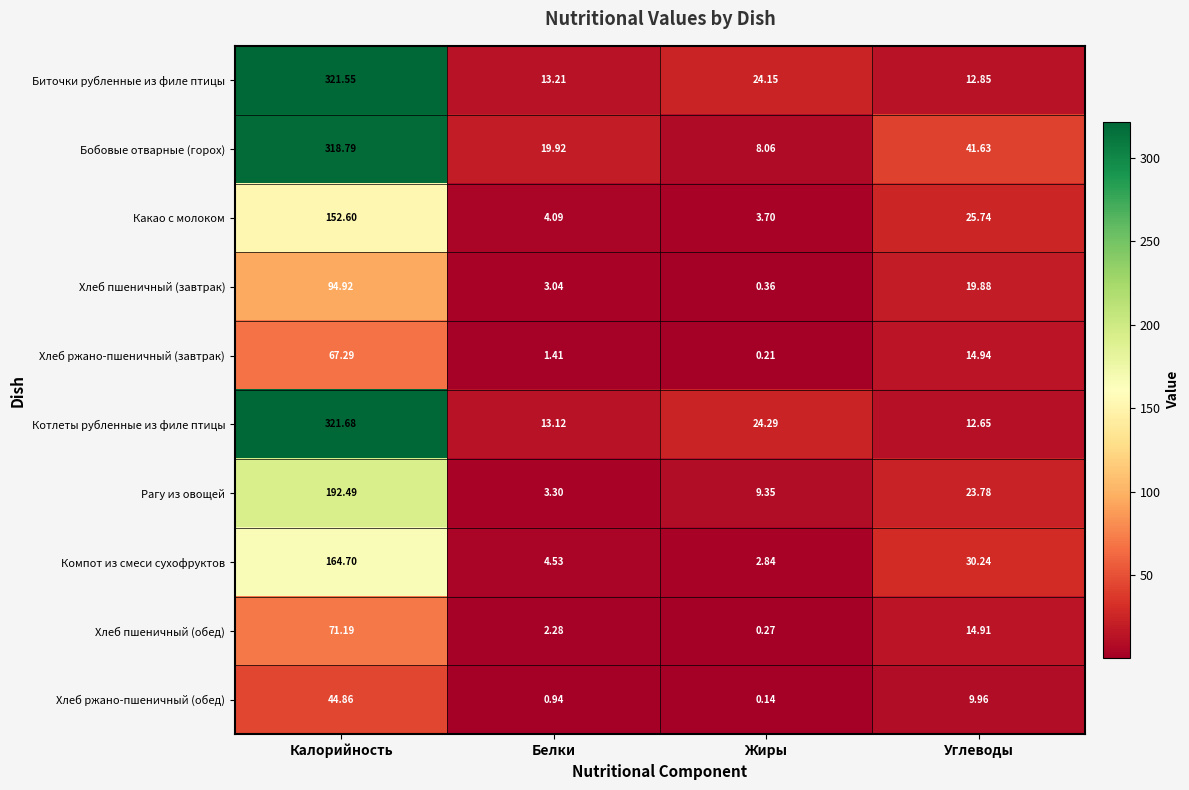

What is the spread (max minus min) of values at Белки?

19.0